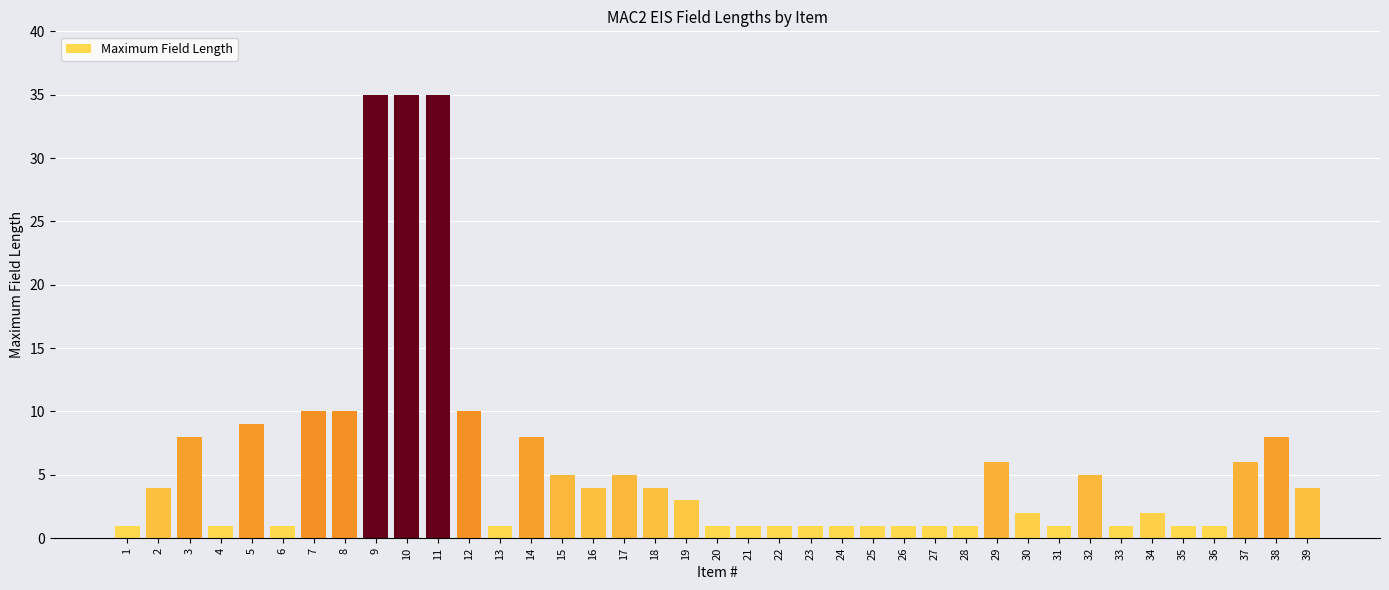

Approximately how many times larger is the value at 26 compared to 28?

1.0